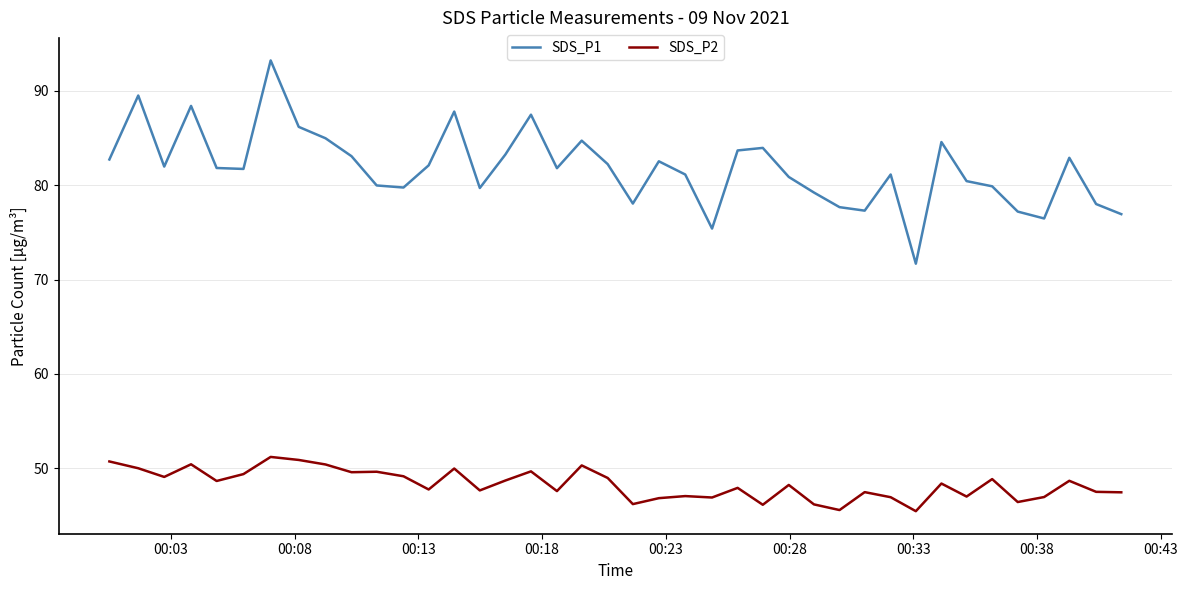

Does the chart display data point markers on the line(s)?

No